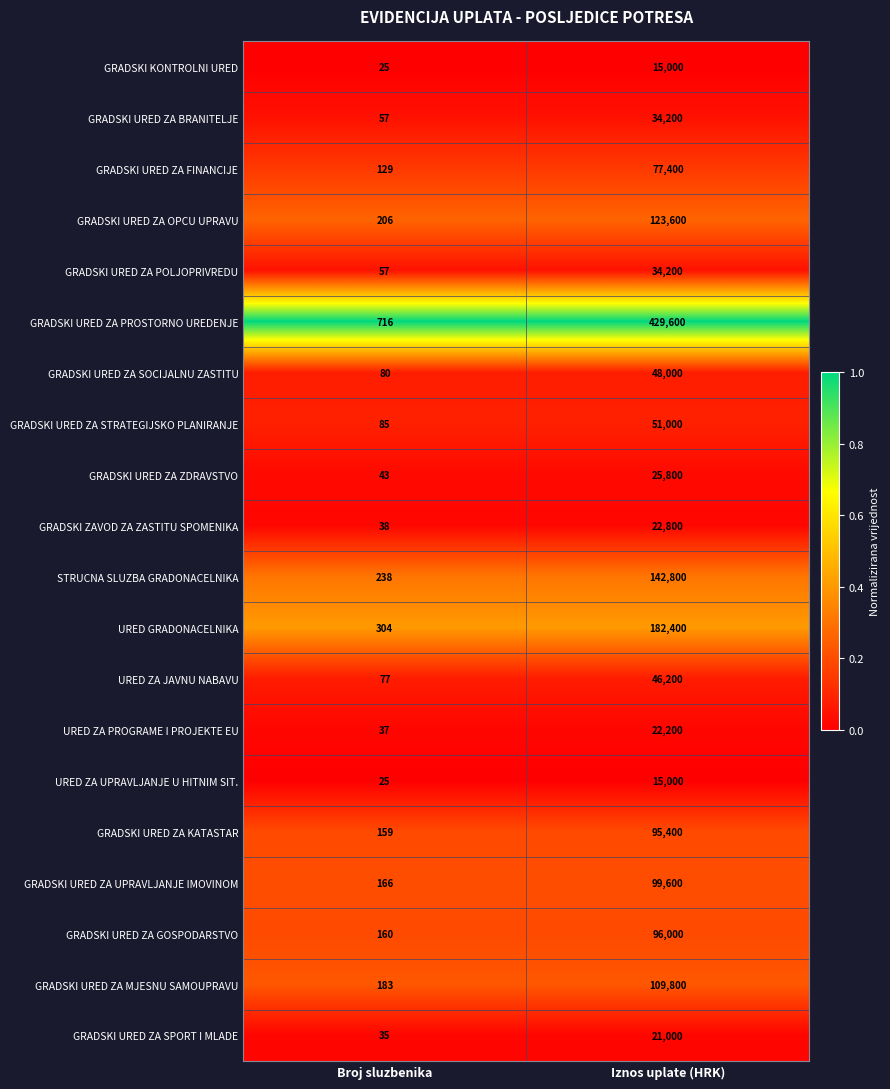

Where is GRADSKI URED ZA FINANCIJE nearest to the value 38764?

Broj sluzbenika